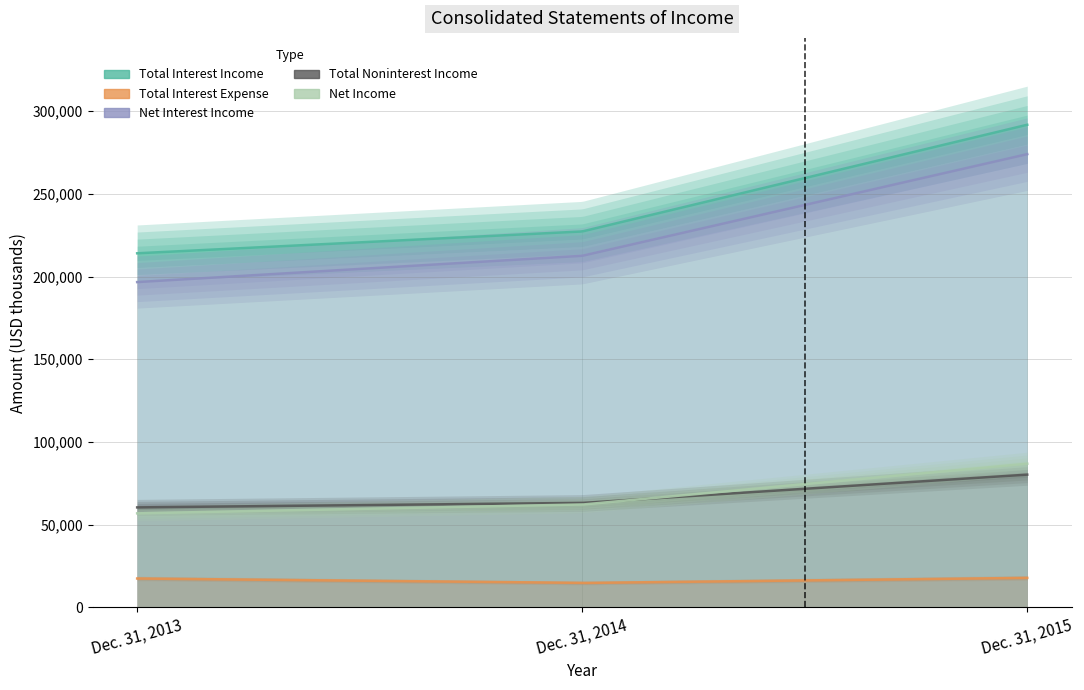

Which has a higher value, Dec. 31, 2015 or Dec. 31, 2014?

Dec. 31, 2015